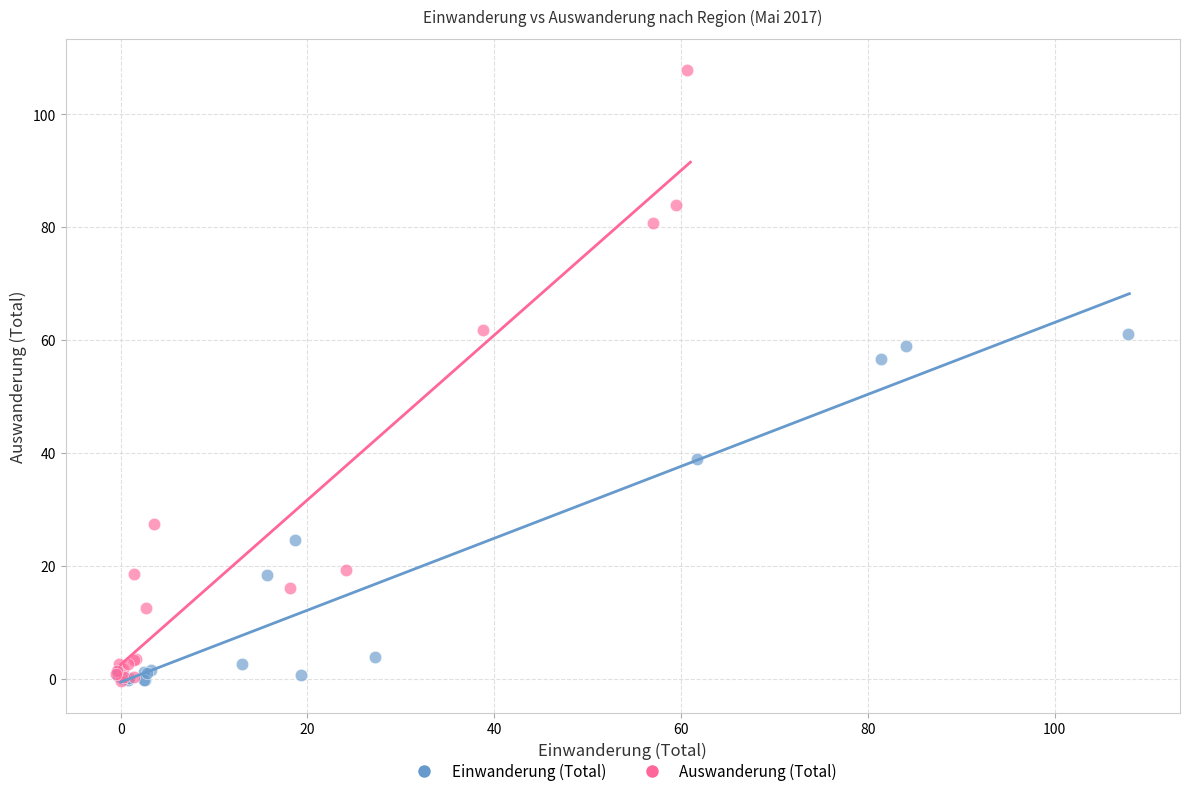

Which series contains the highest Y value?

Auswanderung (Total)